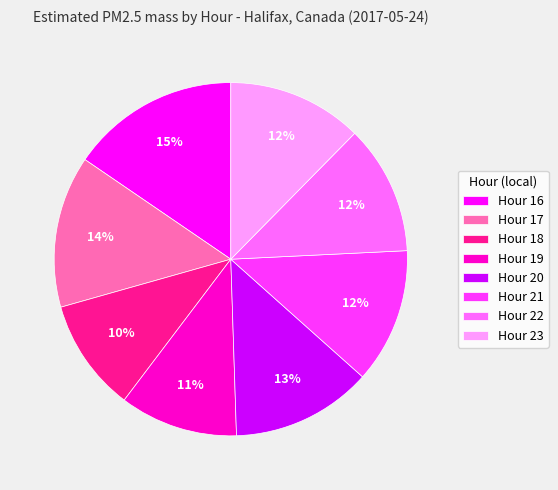

Does Hour 19 account for over 50% of the chart?

No